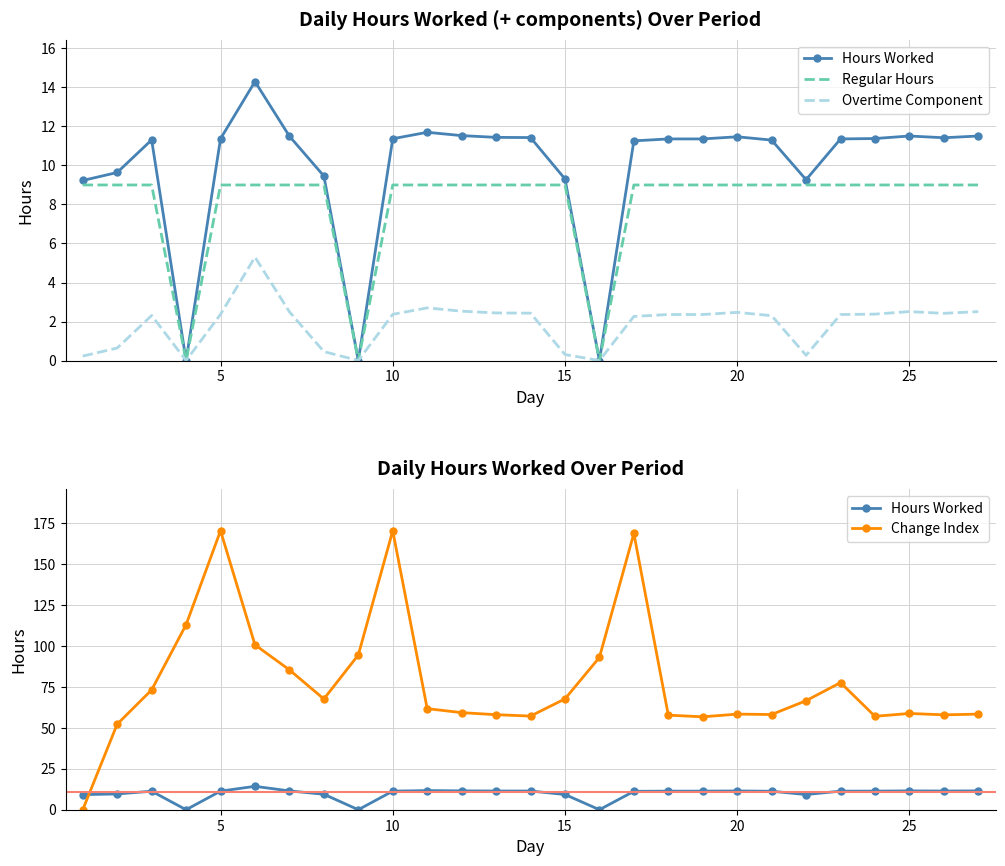

Read the Regular Hours value at 25.

9.0